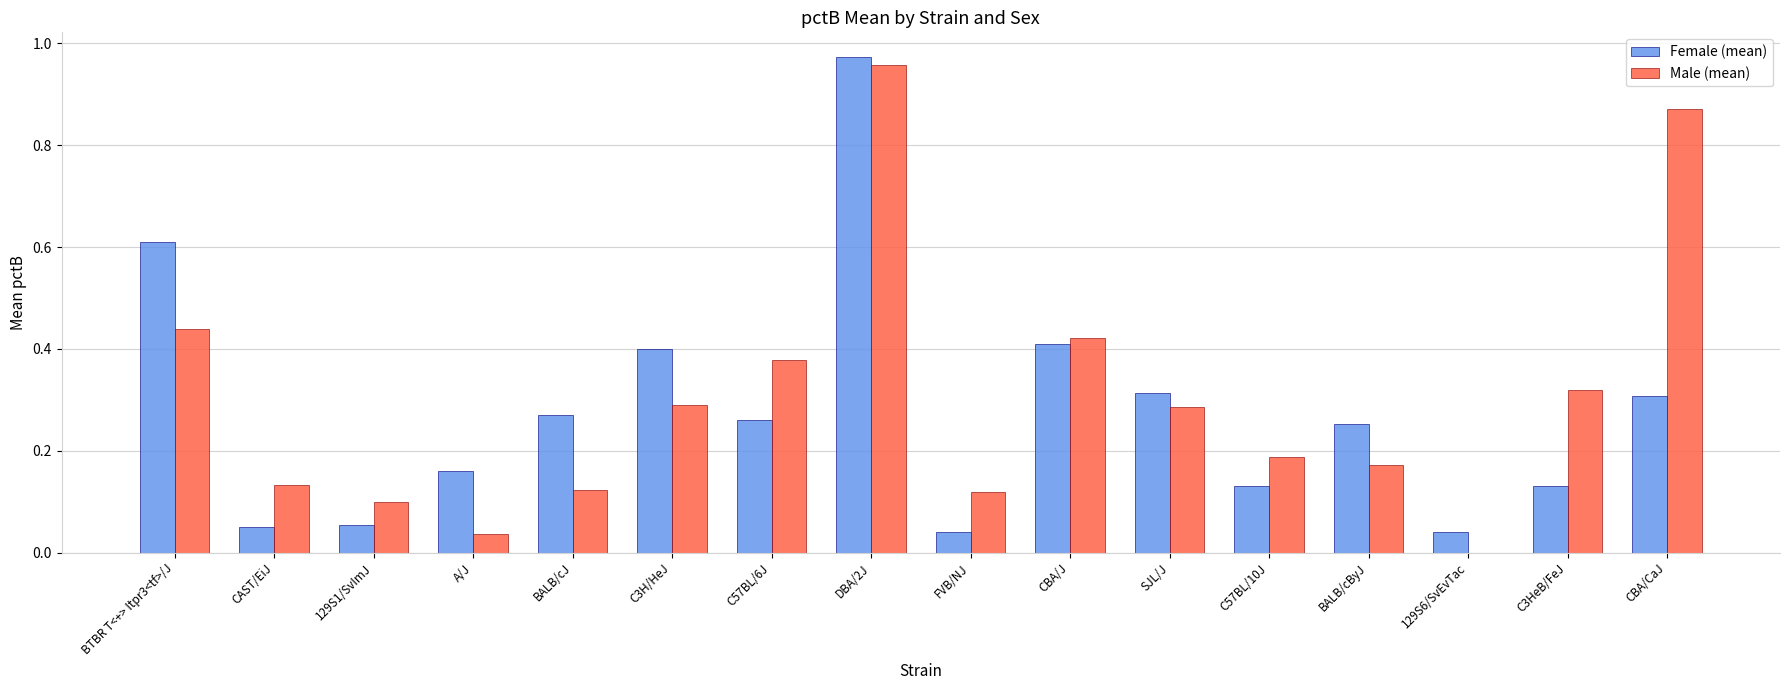

At which category does the chart reach its peak across all series?

DBA/2J